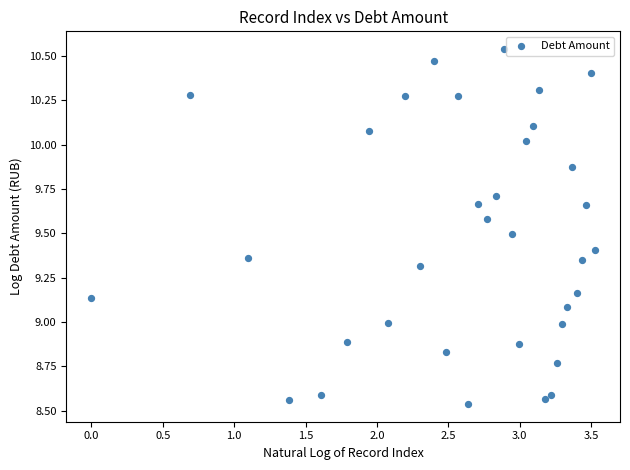

What is the range of Y values (max minus min)?

2.0